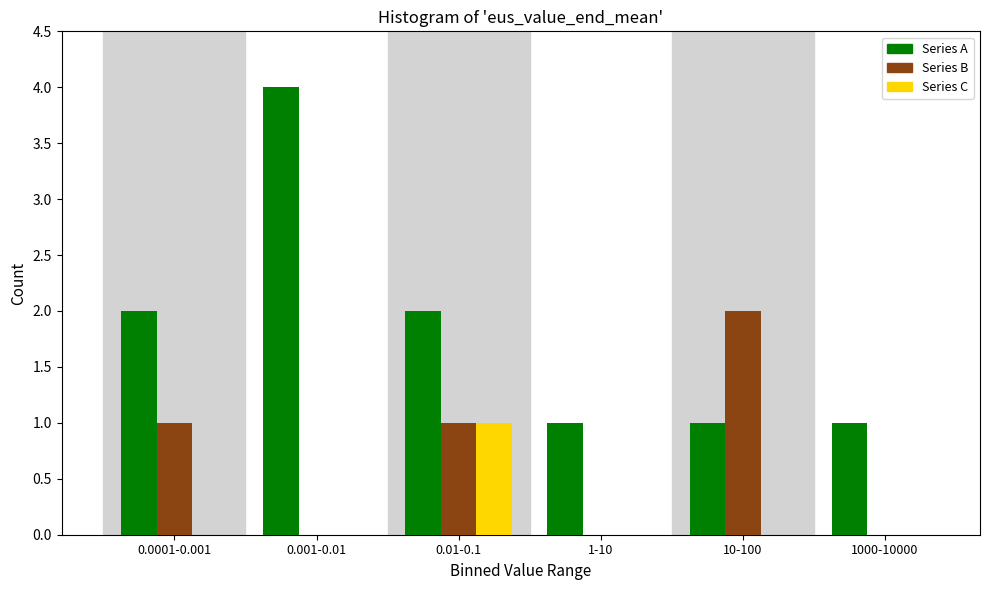

Reading right to left, extract all data points from this chart.

Series A: 1000-10000=1	10-100=1	1-10=1	0.01-0.1=2	0.001-0.01=4	0.0001-0.001=2
Series B: 1000-10000=0	10-100=2	1-10=0	0.01-0.1=1	0.001-0.01=0	0.0001-0.001=1
Series C: 1000-10000=0	10-100=0	1-10=0	0.01-0.1=1	0.001-0.01=0	0.0001-0.001=0